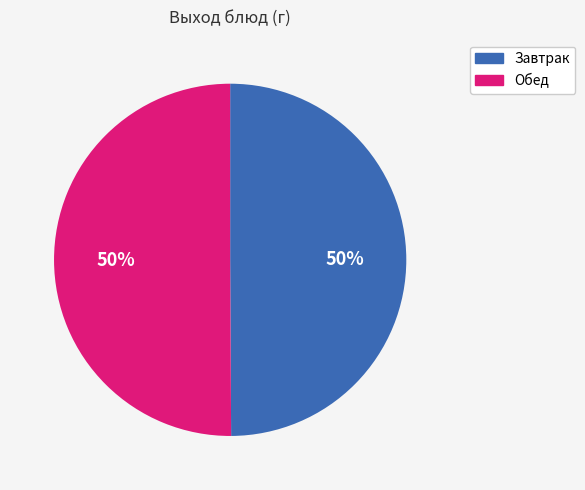

How many slices are in this pie chart?

2